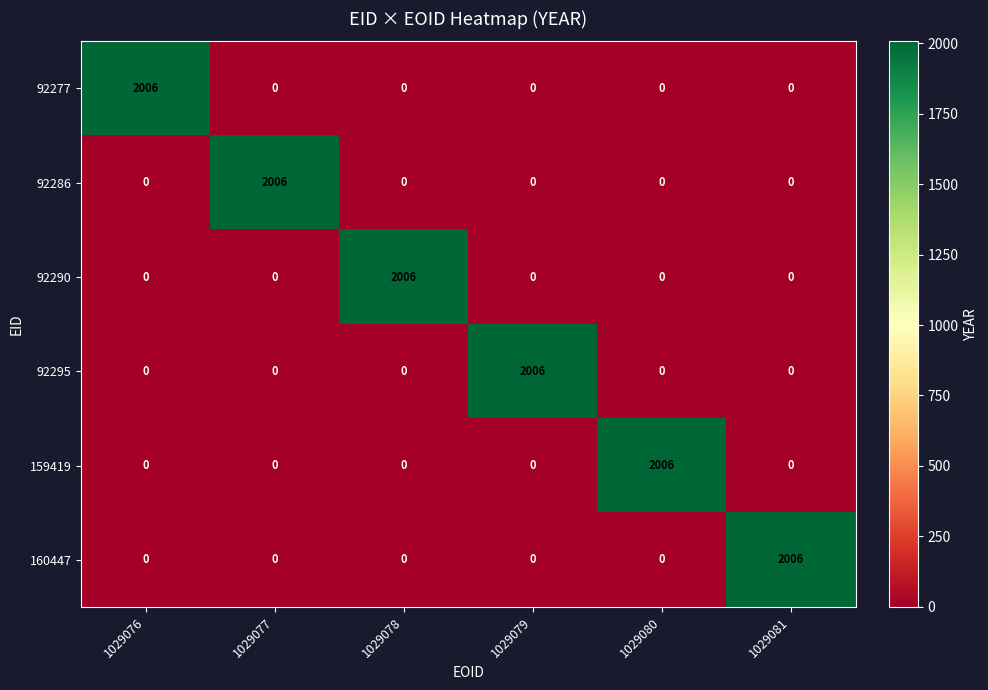

At how many categories does at least one series exceed 1701?

6